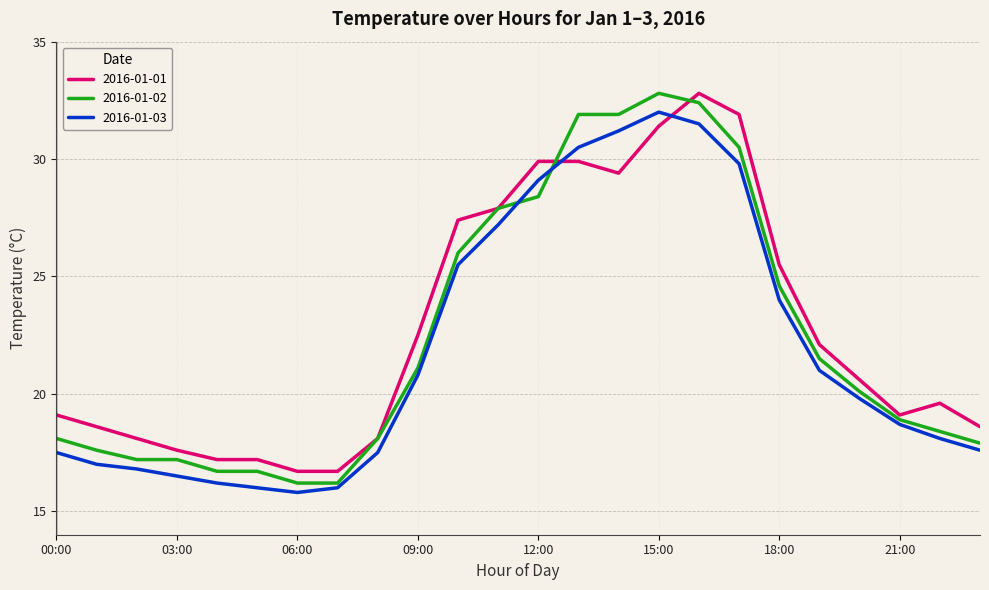

Is this an area chart (filled region under the line)?

No